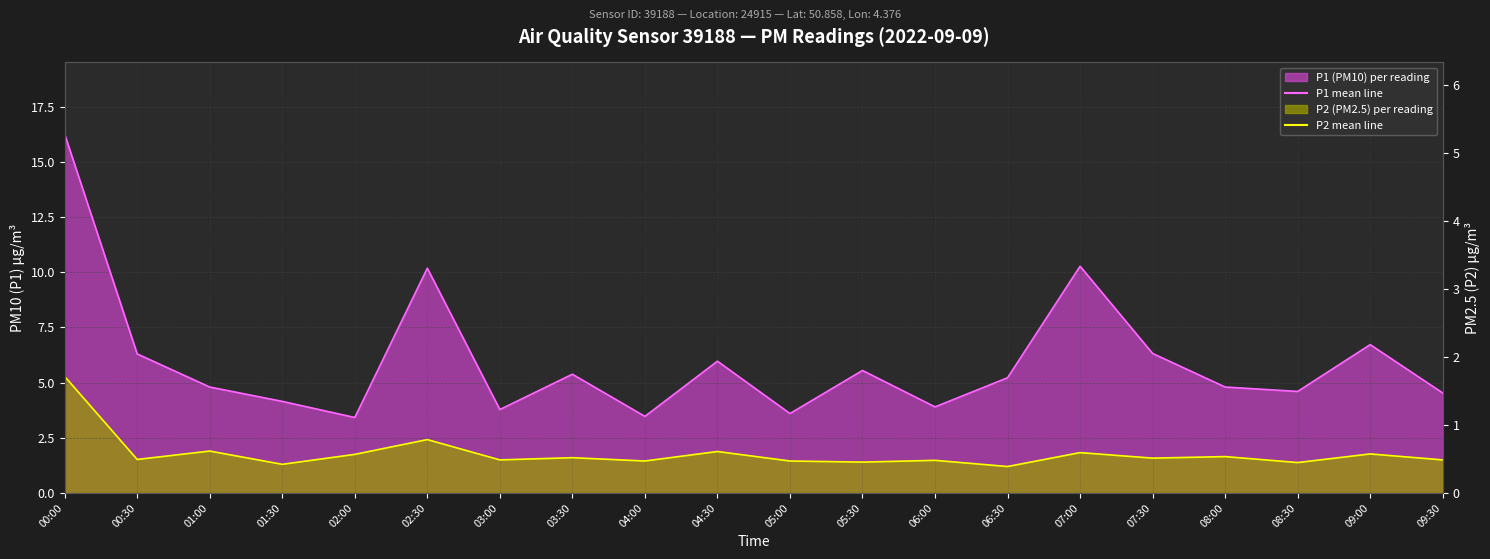

What is the label of the 8th point from the right?

06:00